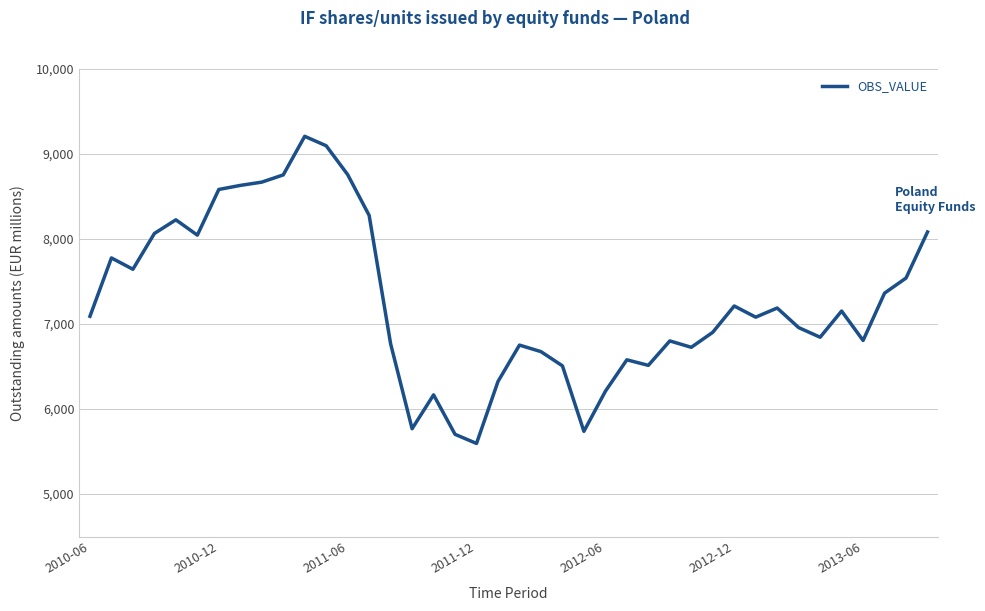

What is the greatest value displayed?

9208.3